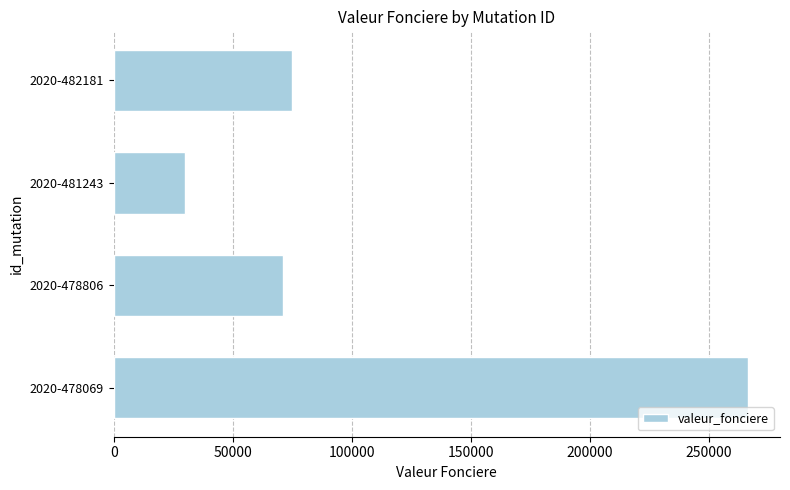

Are the bars horizontal?

Yes